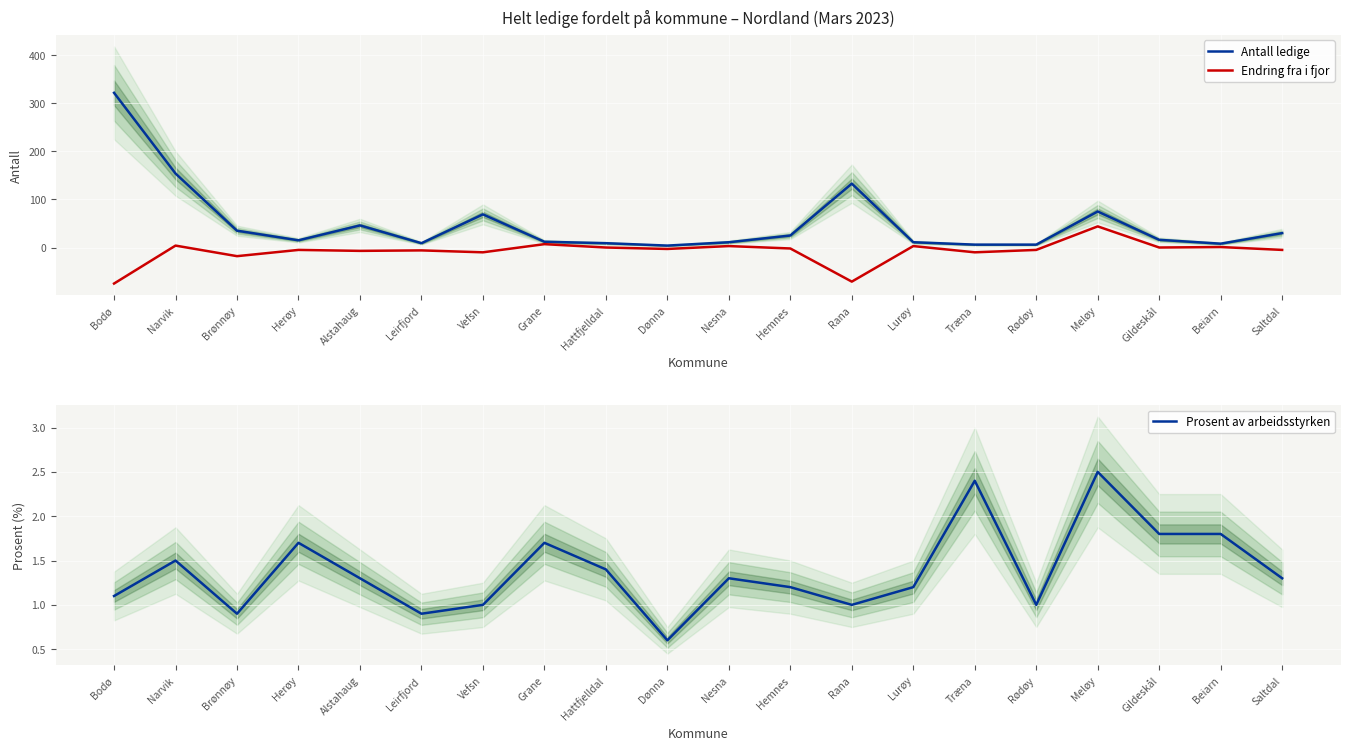

What is the average value of the Prosent av arbeidsstyrken series?

1.4